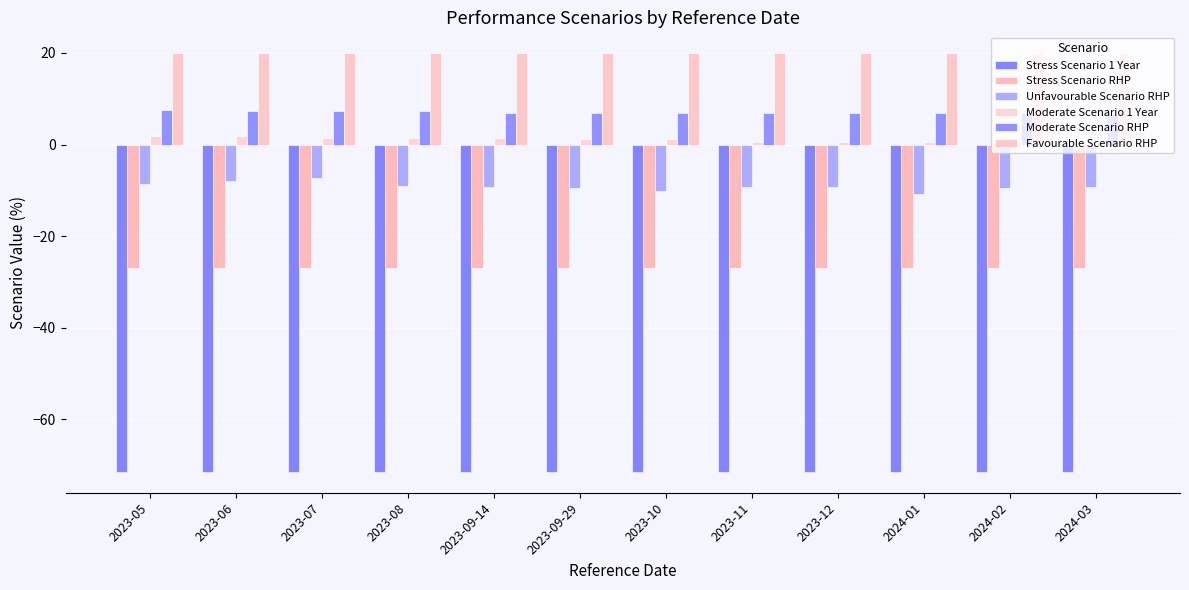

The value of Favourable Scenario RHP at 2023-05 is 26.2. True or false?

False